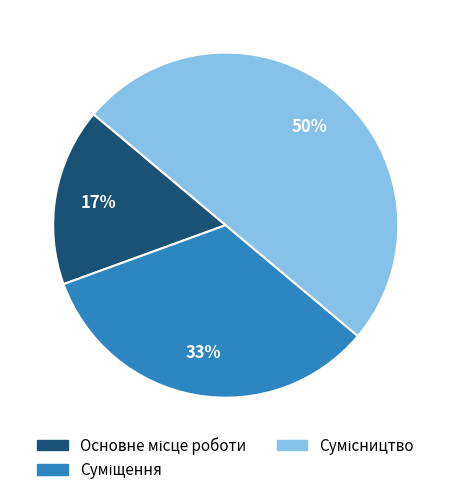

To the nearest percent, what is the average slice percentage?

33%